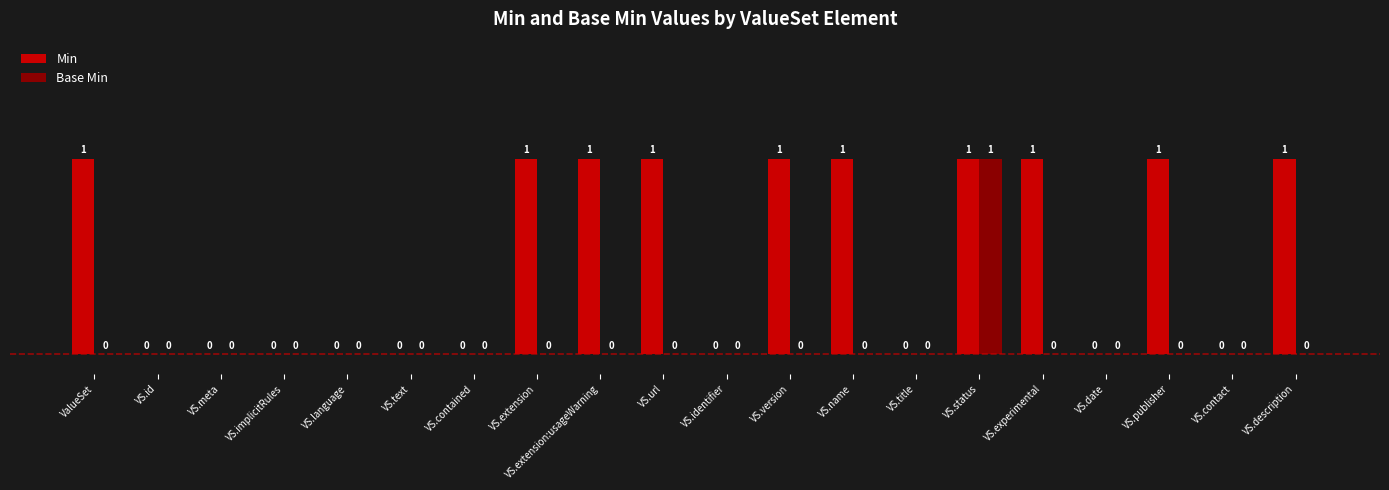

How many Base Min values are between 0 and 1?

20